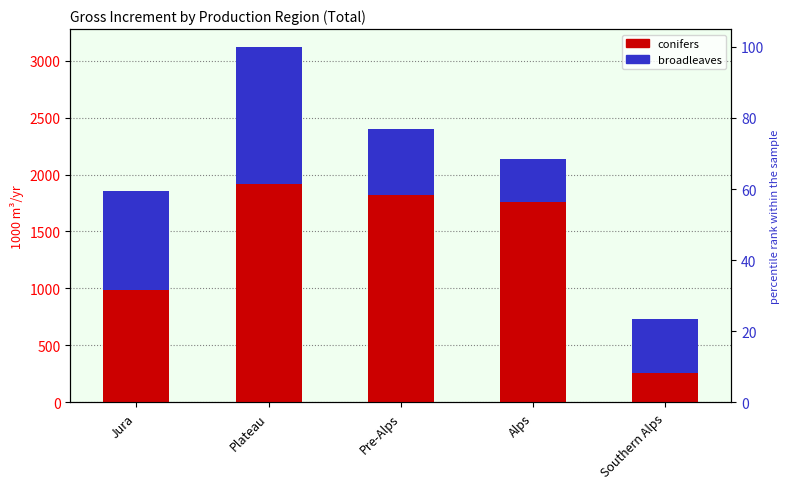

Rank the categories by broadleaves value from lowest to highest.

Alps, Southern Alps, Pre-Alps, Jura, Plateau